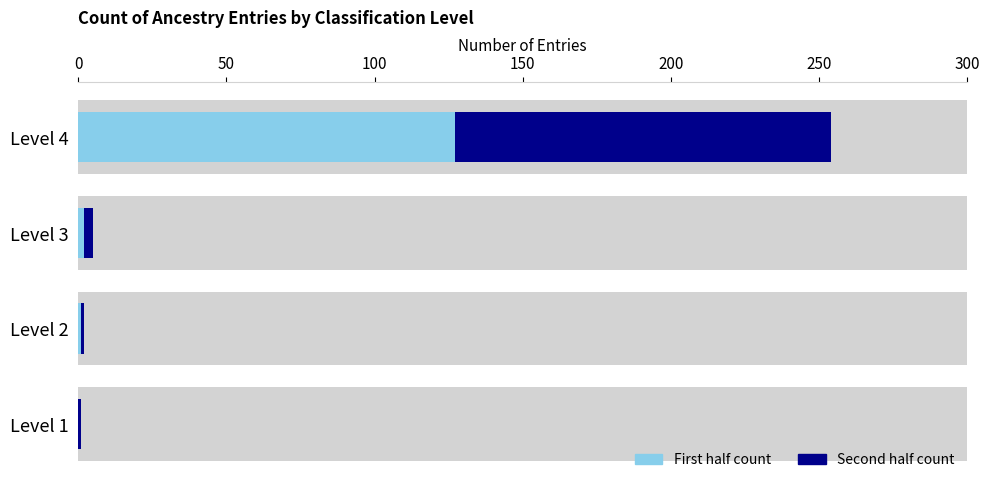

True or false: First half (Level ×1) has a value of 55 at 150.

False